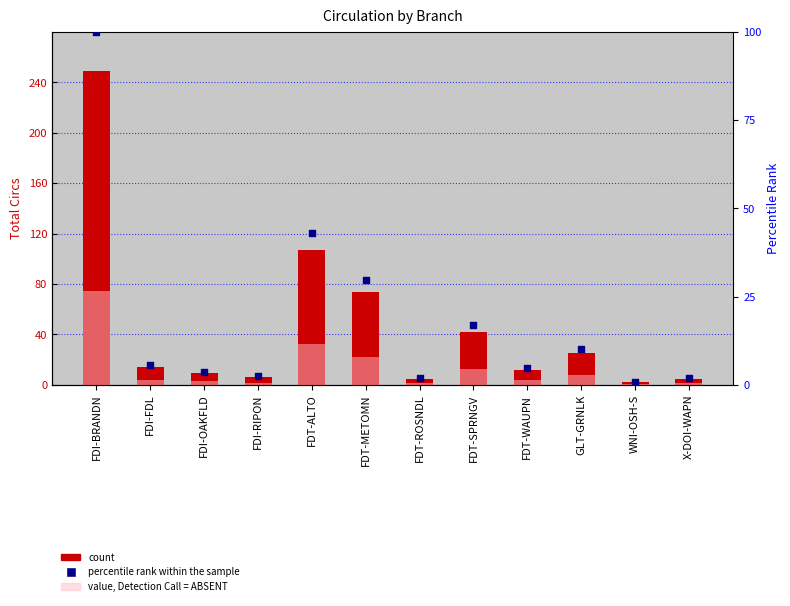

At how many categories does at least one series exceed 56?

3